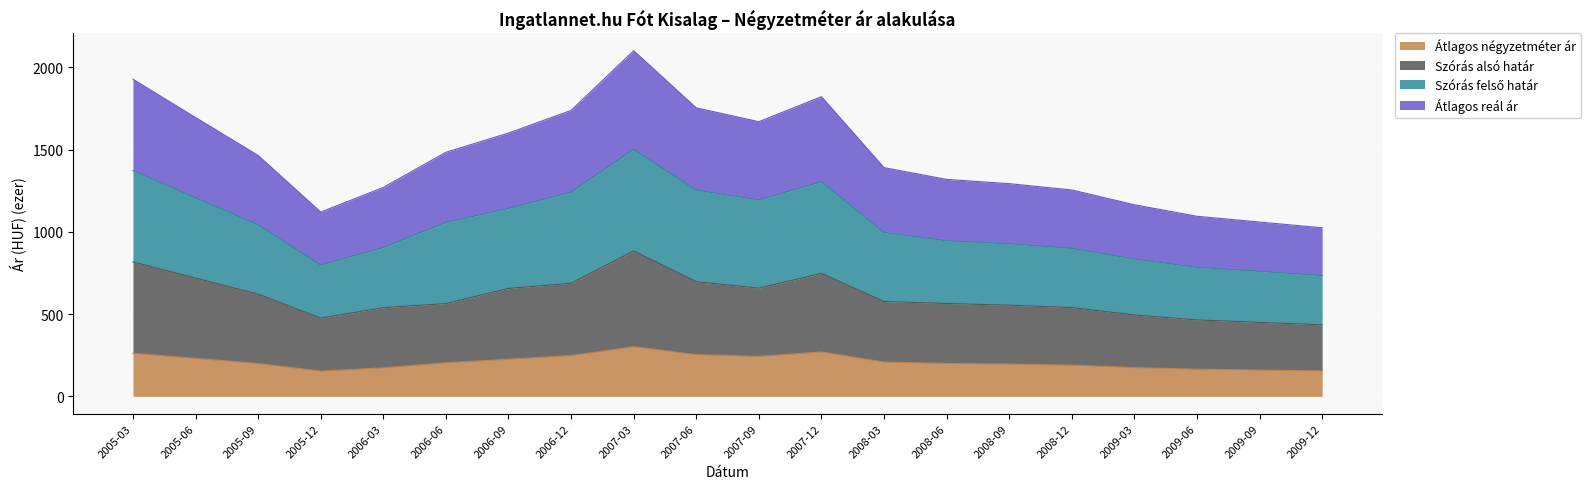

Does the chart display data point markers on the line(s)?

No